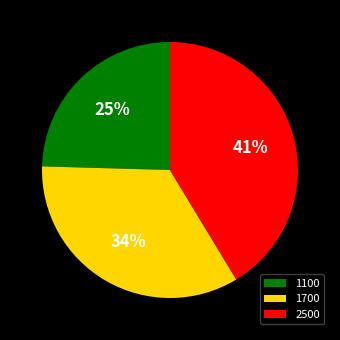

To the nearest percent, what is the average slice percentage?

33%